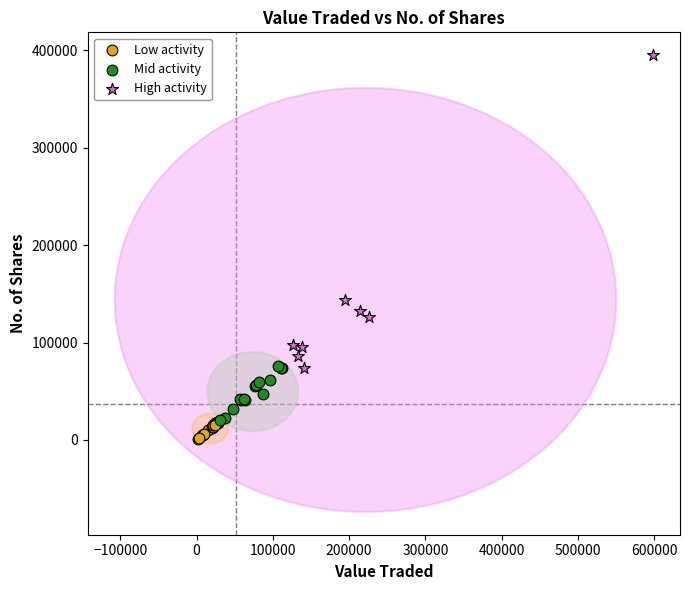

Which series contains the highest Y value?

High activity